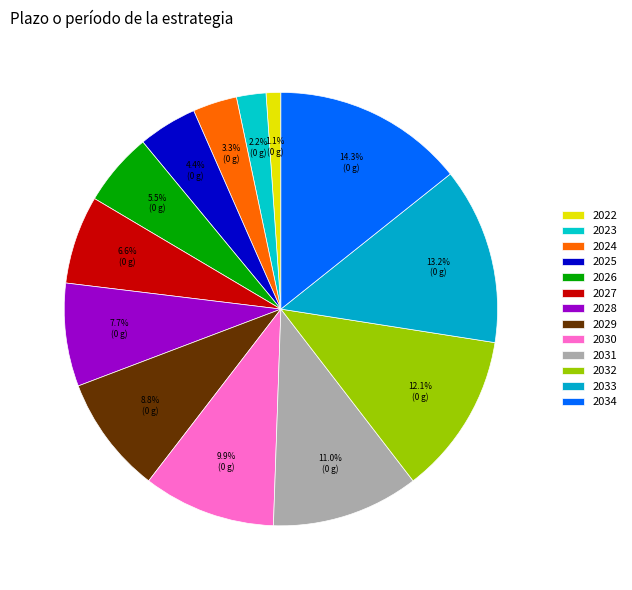

What percentage is the 2025 slice, to the nearest percent?

4%